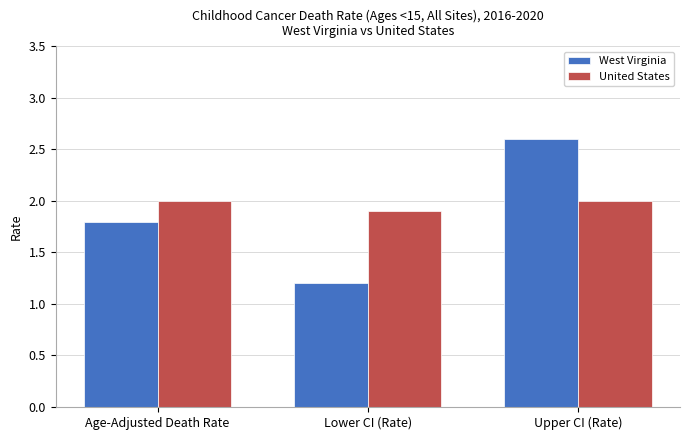

List the series in order of their peak value, highest first.

West Virginia, United States